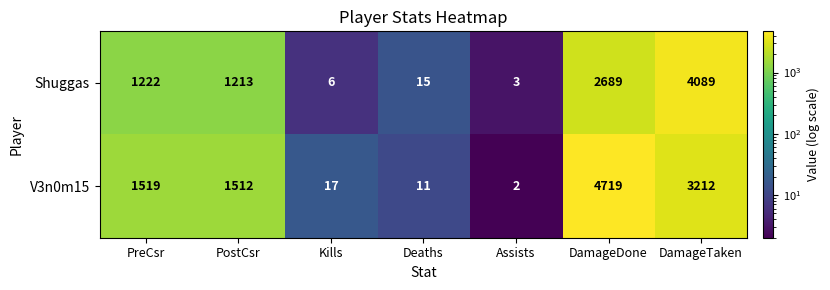

At how many categories does at least one series exceed 2353?

2